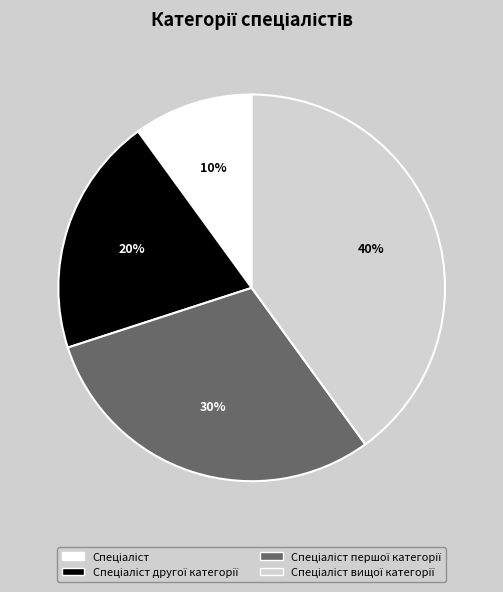

Is there any slice that represents more than half of the pie?

No